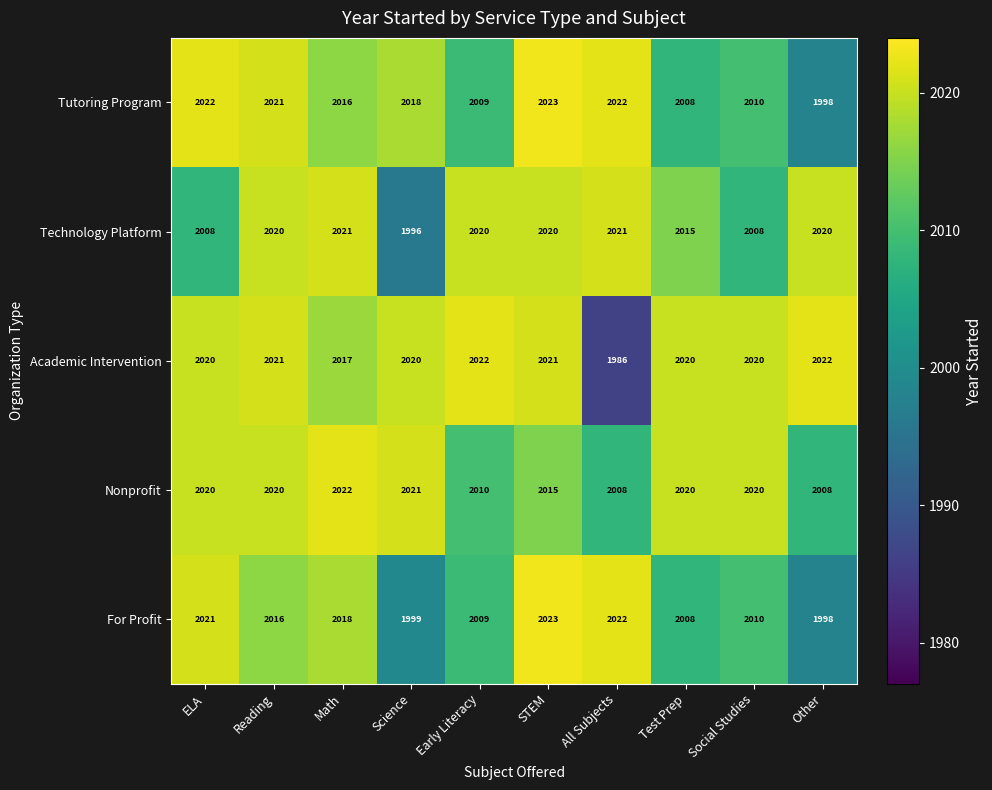

Between ELA and Test Prep, which series saw the biggest shift?

Tutoring Program